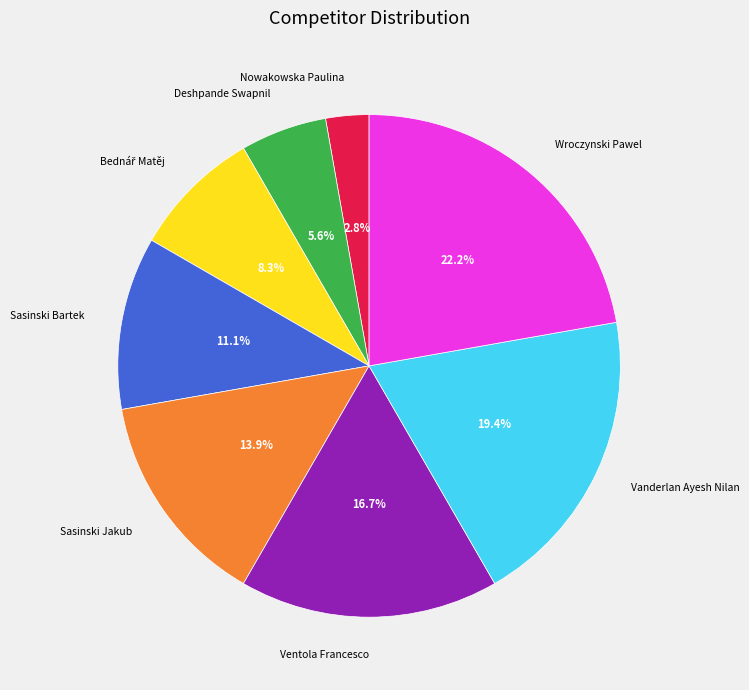

Does any single category account for the majority?

No